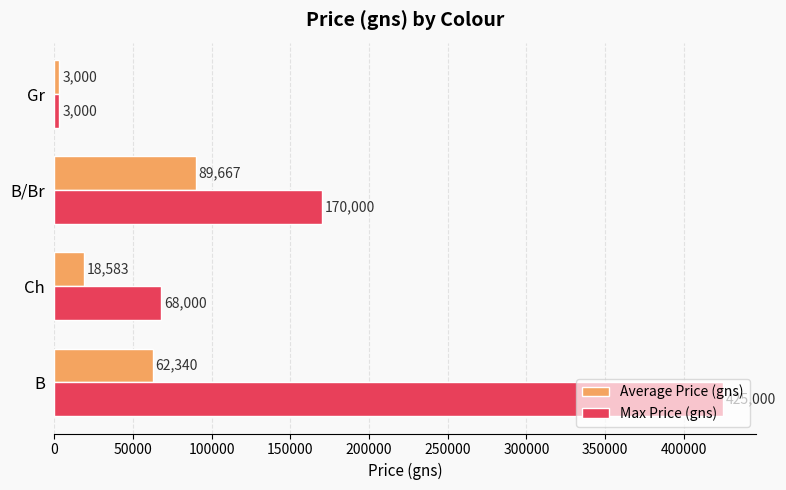

How many categories are shown in the chart?

4